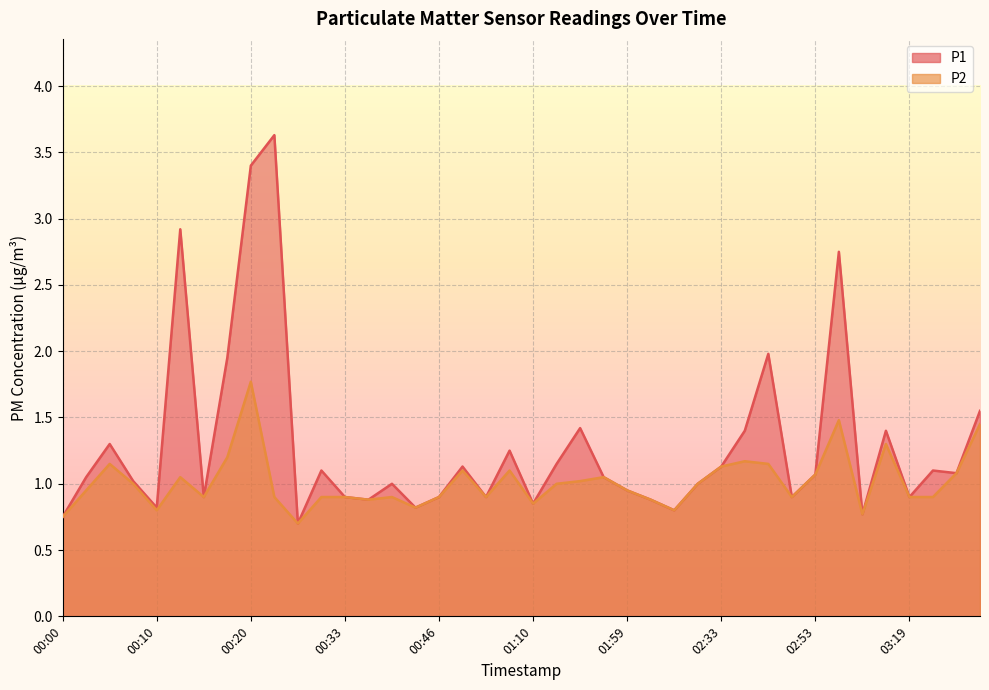

Is the value of P2 at 00:43 greater than the value of P1 at 00:20?

No